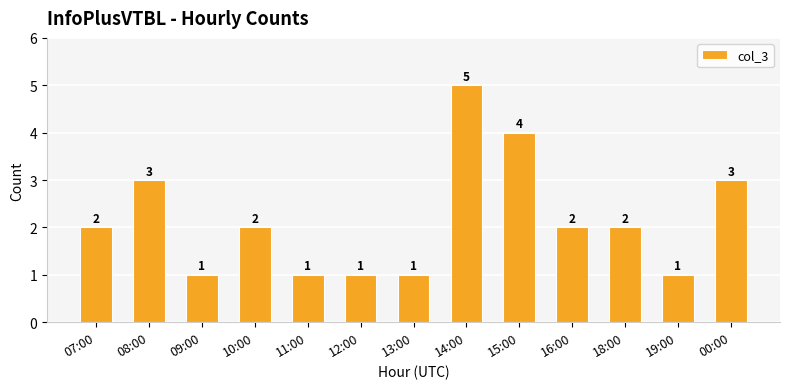

What is the label of the 1st bar from the right?

00:00